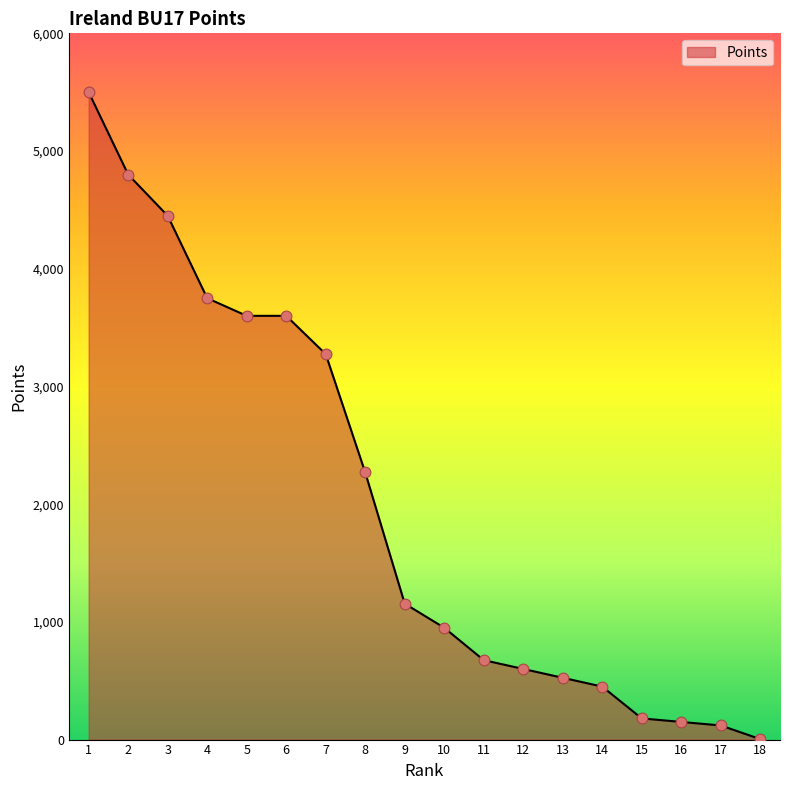

Approximately how many times larger is the value at 16 compared to 9?

0.1